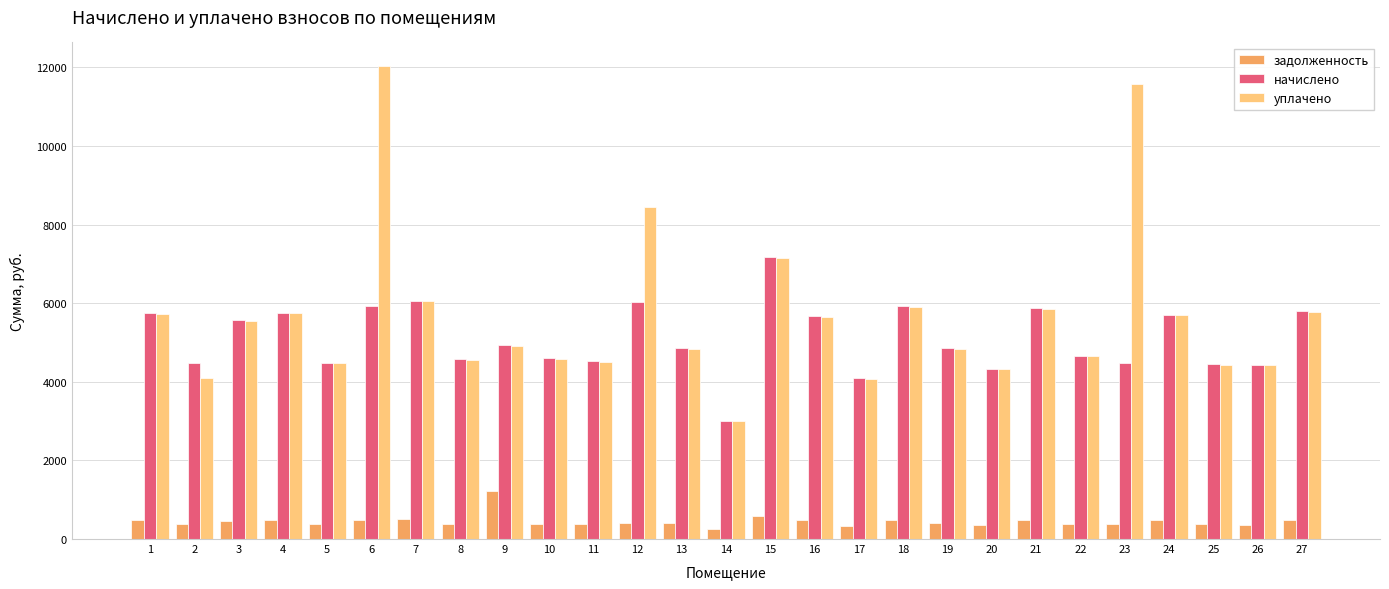

Where does the начислено series first go above 4864?

1